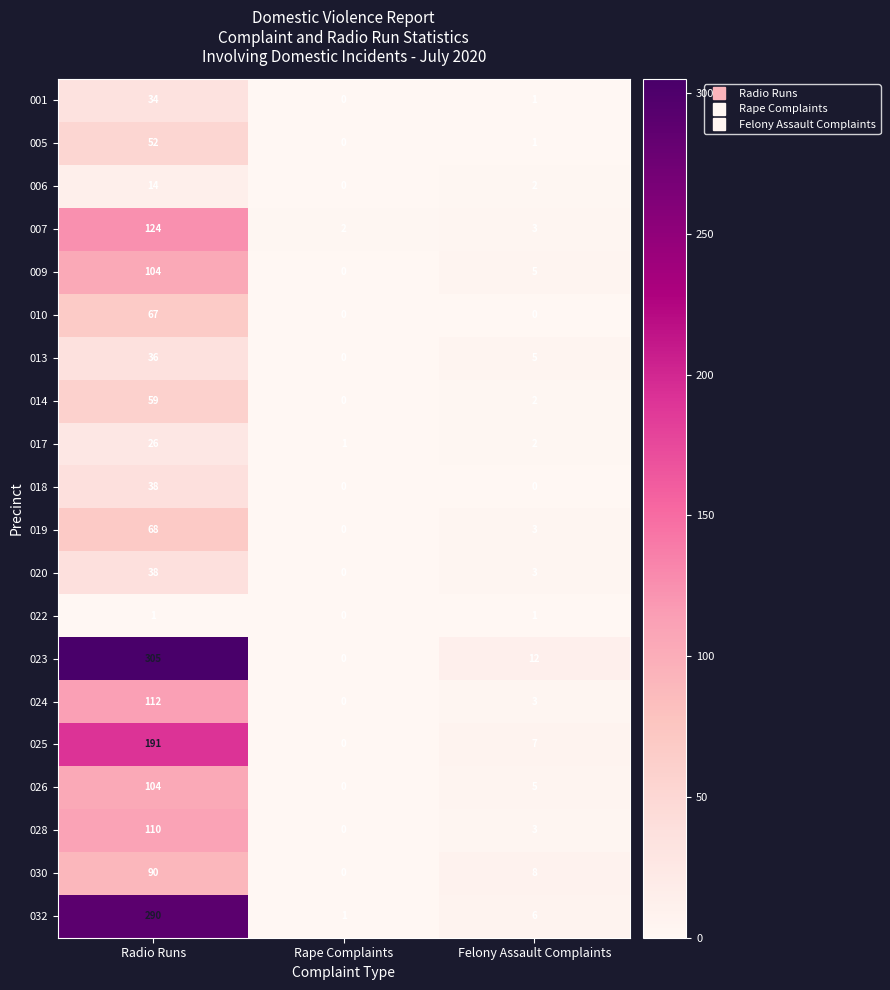

Which series has the largest range (max minus min)?

023